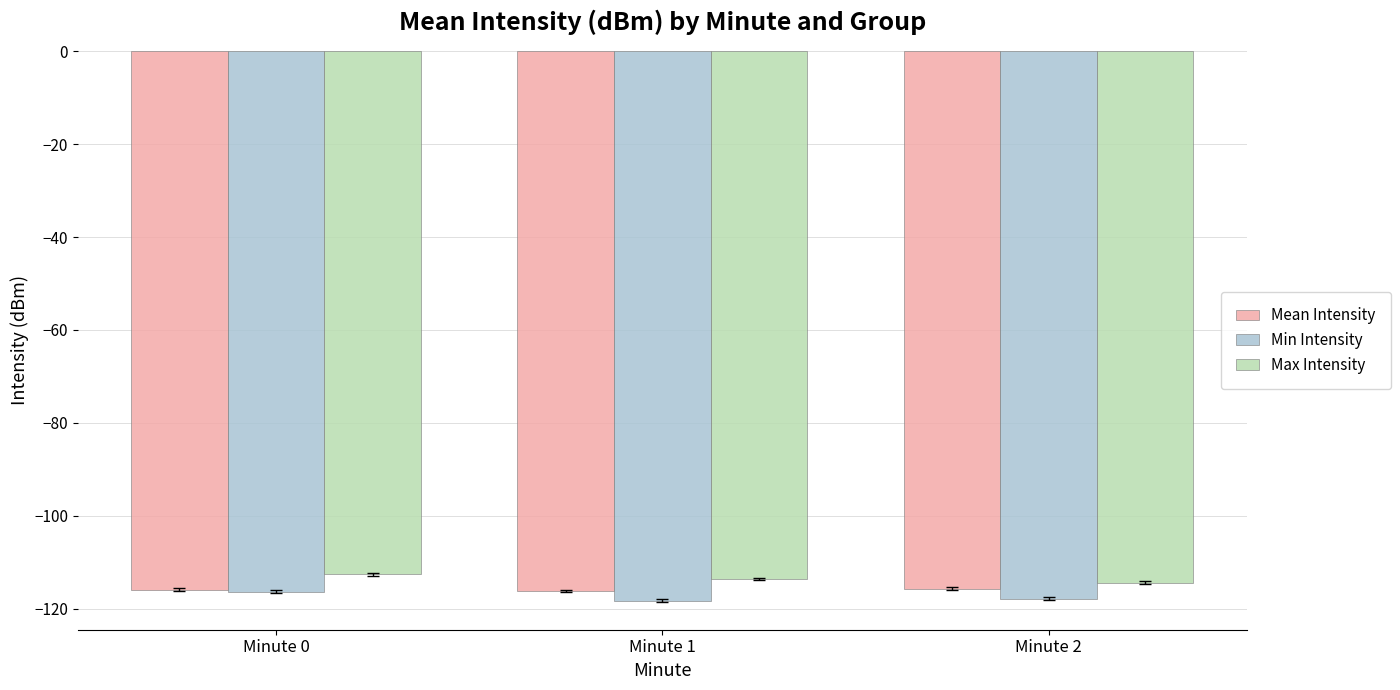

What are all the series names shown in the legend?

Mean Intensity, Min Intensity, Max Intensity